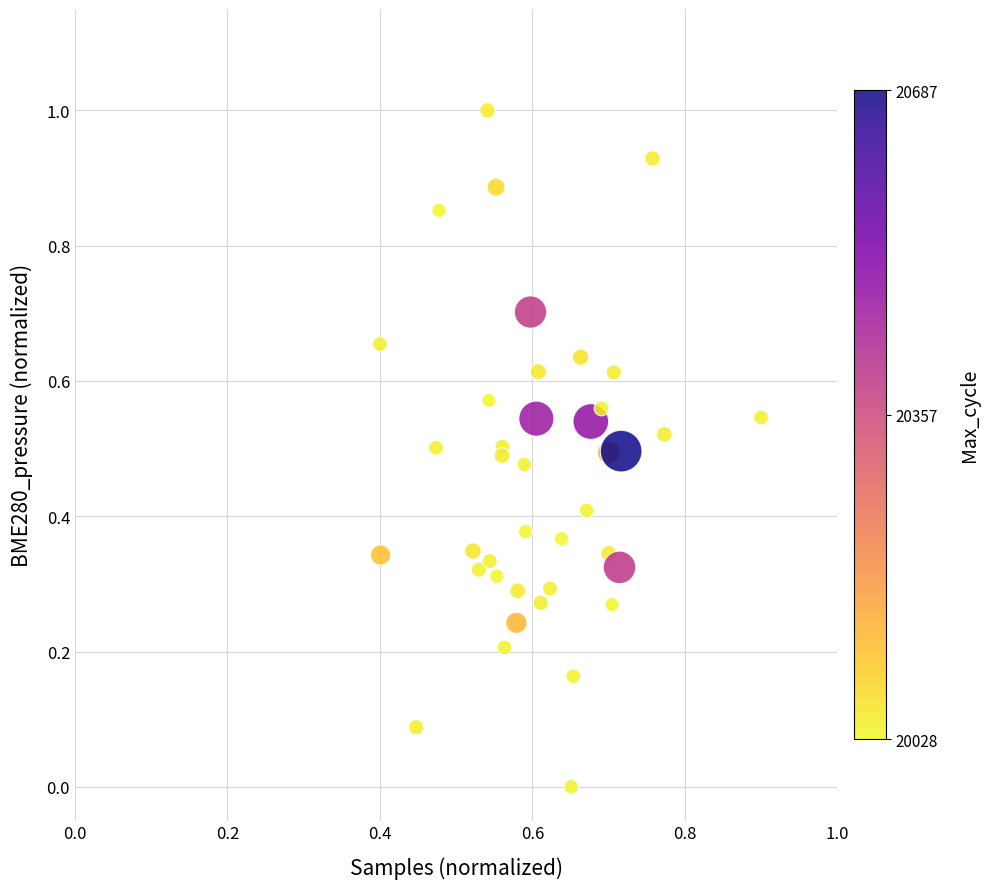

What is the range of Y values (max minus min)?

1.0